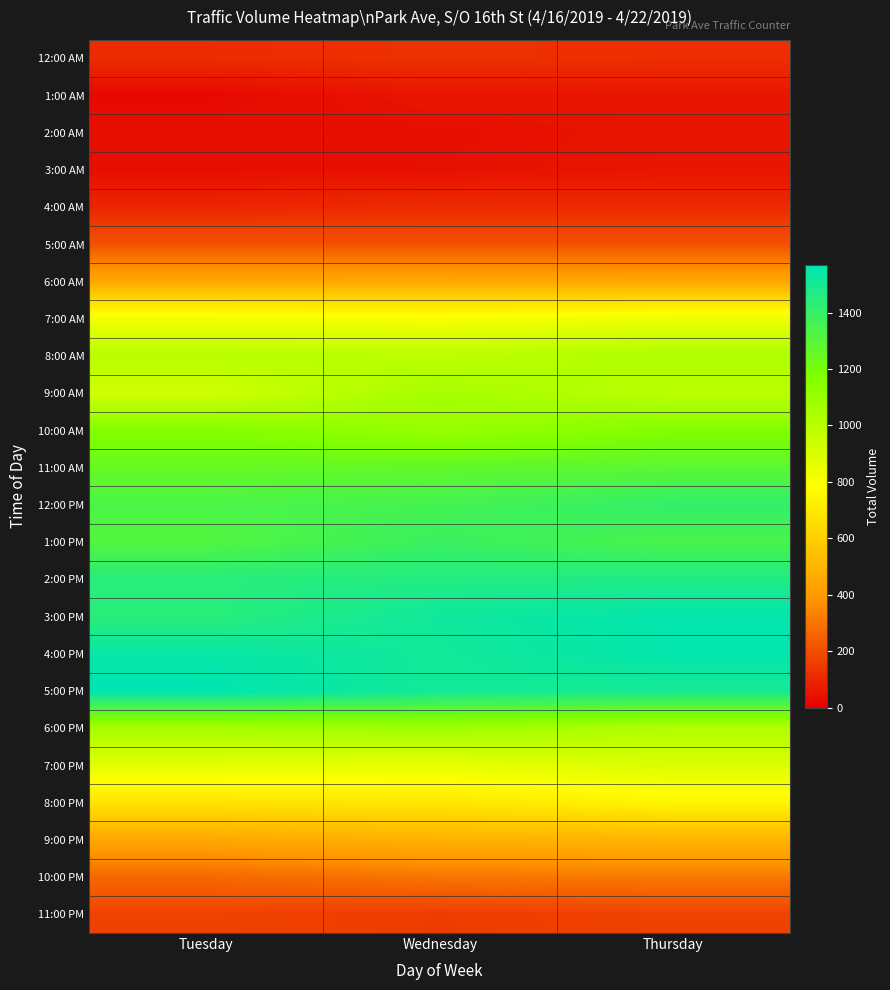

Reading left to right, extract all data points from this chart.

12:00 AM: Tuesday=116	Wednesday=128	Thursday=122
1:00 AM: Tuesday=25	Wednesday=58	Thursday=58
2:00 AM: Tuesday=40	Wednesday=39	Thursday=56
3:00 AM: Tuesday=38	Wednesday=44	Thursday=56
4:00 AM: Tuesday=96	Wednesday=111	Thursday=109
5:00 AM: Tuesday=211	Wednesday=209	Thursday=210
6:00 AM: Tuesday=453	Wednesday=454	Thursday=446
7:00 AM: Tuesday=822	Wednesday=805	Thursday=838
8:00 AM: Tuesday=1000	Wednesday=987	Thursday=1032
9:00 AM: Tuesday=925	Wednesday=1052	Thursday=990
10:00 AM: Tuesday=1158	Wednesday=1102	Thursday=1161
11:00 AM: Tuesday=1251	Wednesday=1268	Thursday=1288
12:00 PM: Tuesday=1334	Wednesday=1354	Thursday=1410
1:00 PM: Tuesday=1311	Wednesday=1388	Thursday=1339
2:00 PM: Tuesday=1446	Wednesday=1459	Thursday=1469
3:00 PM: Tuesday=1439	Wednesday=1518	Thursday=1554
4:00 PM: Tuesday=1540	Wednesday=1511	Thursday=1555
5:00 PM: Tuesday=1568	Wednesday=1508	Thursday=1498
6:00 PM: Tuesday=1050	Wednesday=1077	Thursday=1022
7:00 PM: Tuesday=867	Wednesday=854	Thursday=894
8:00 PM: Tuesday=683	Wednesday=692	Thursday=749
9:00 PM: Tuesday=449	Wednesday=489	Thursday=499
10:00 PM: Tuesday=269	Wednesday=302	Thursday=312
11:00 PM: Tuesday=171	Wednesday=155	Thursday=171